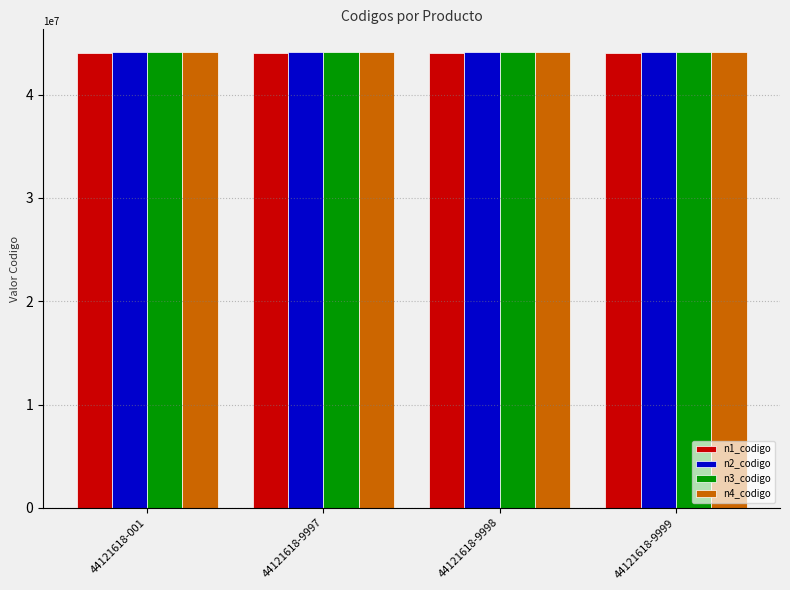

How many bars are there in total?

16